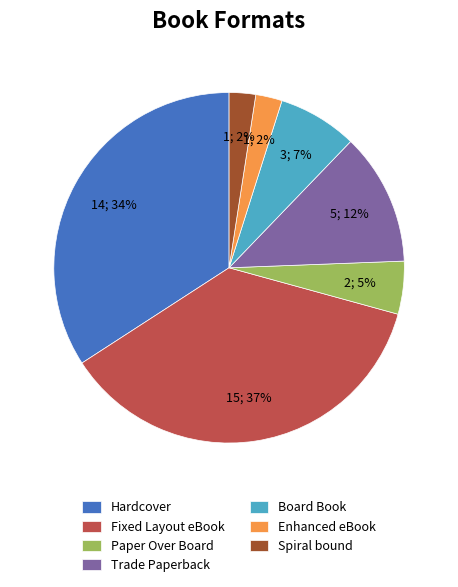

Does any single category account for the majority?

No